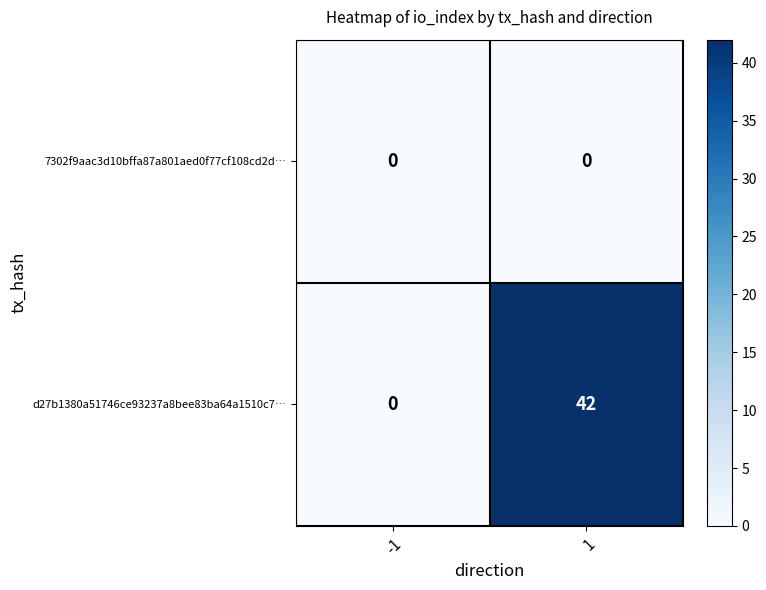

What is the sum of the d27b1380a51746ce93237a8bee83ba64a1510c7… values at 1 and -1?

42